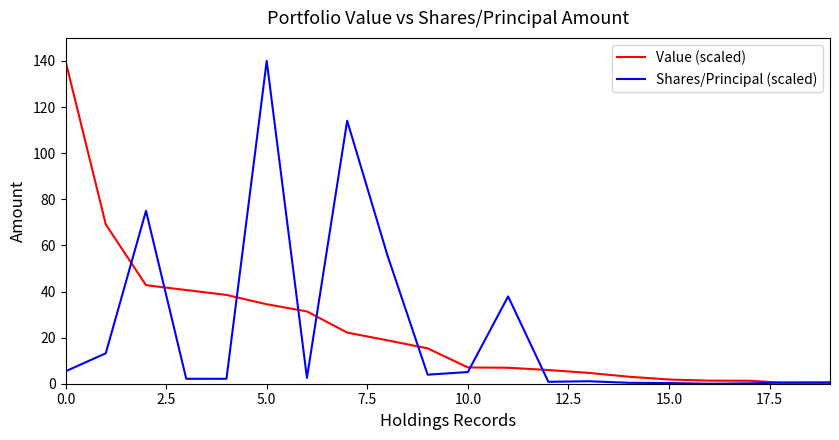

What are all the series names shown in the legend?

Value (scaled), Shares/Principal (scaled)